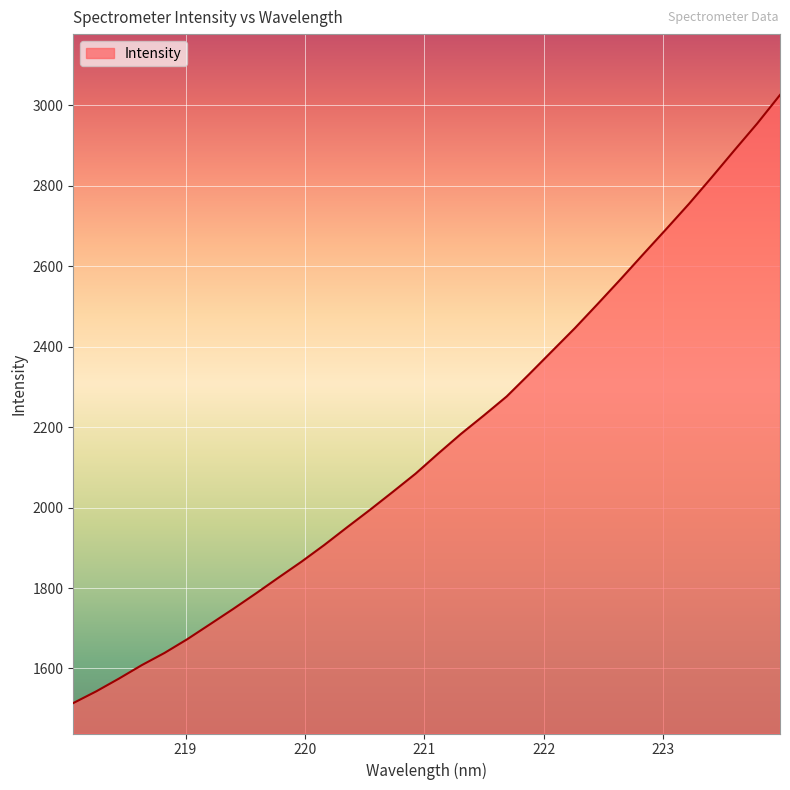

What is the sum of all values?

69300.2